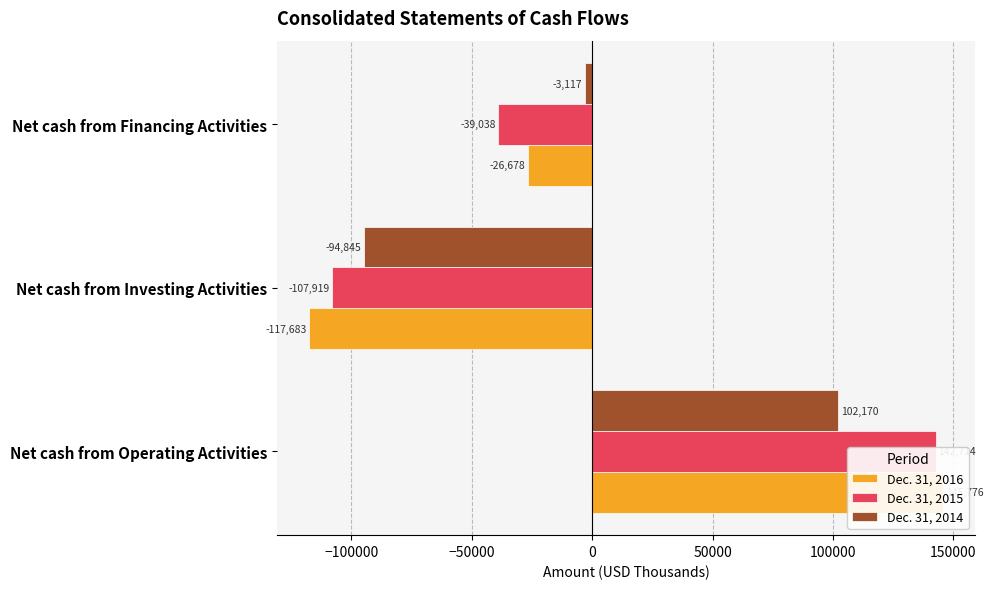

Which series has the largest total across all categories?

Dec. 31, 2014